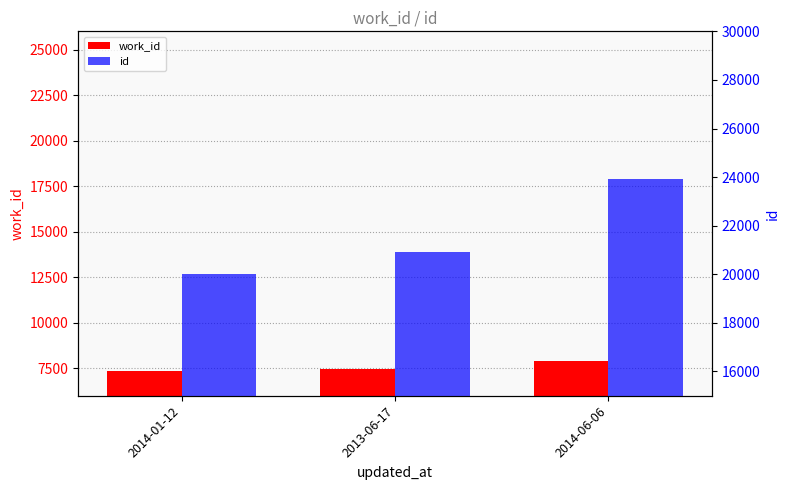

Which series has the largest total across all categories?

id